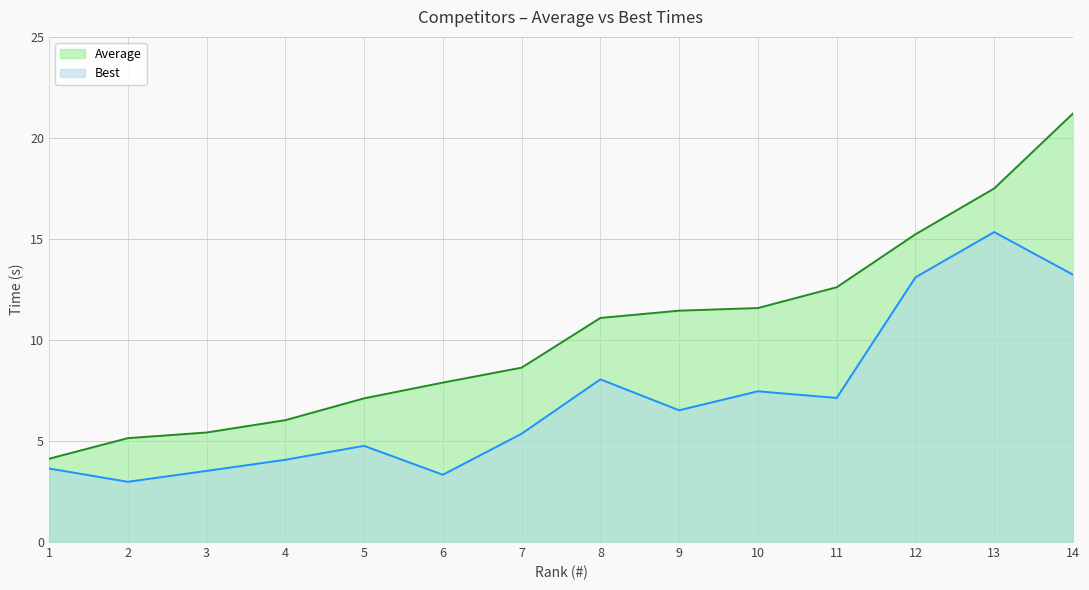

At which category is the sum across all series the highest?

14